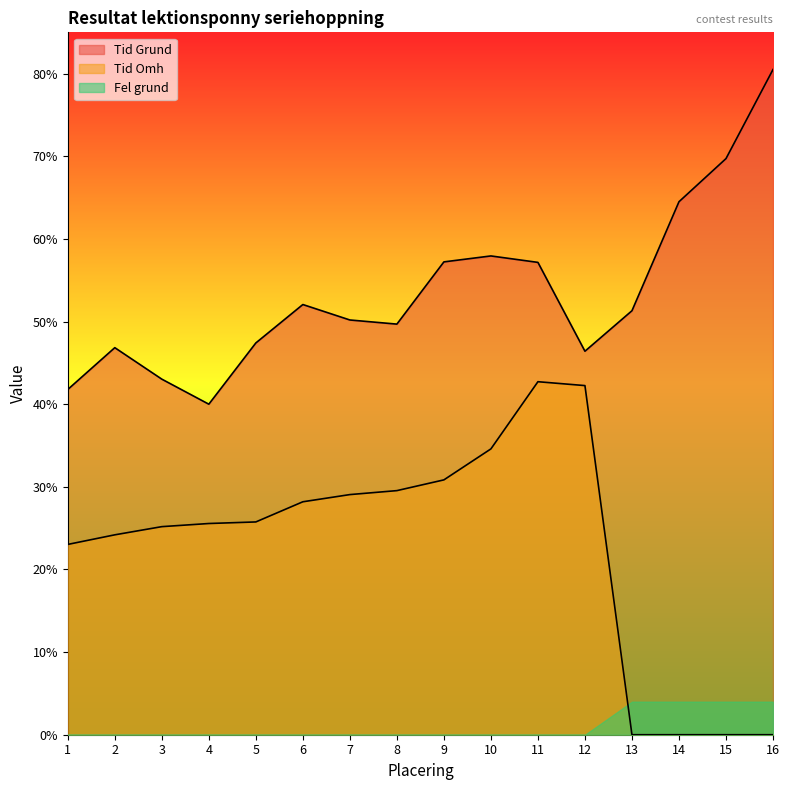

What value does the Tid Grund series have at 9?

57.2